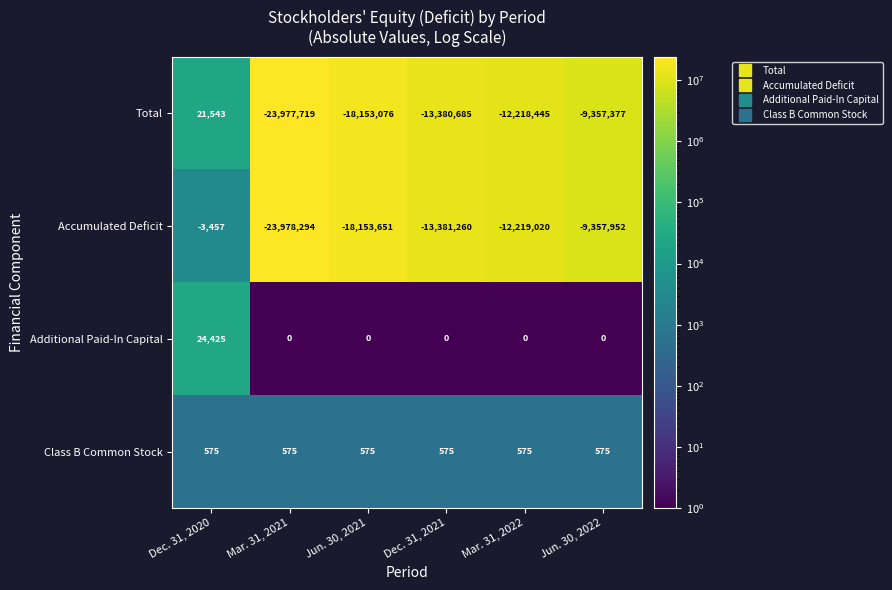

The value of Total at Jun. 30, 2022 is -9357377. True or false?

True